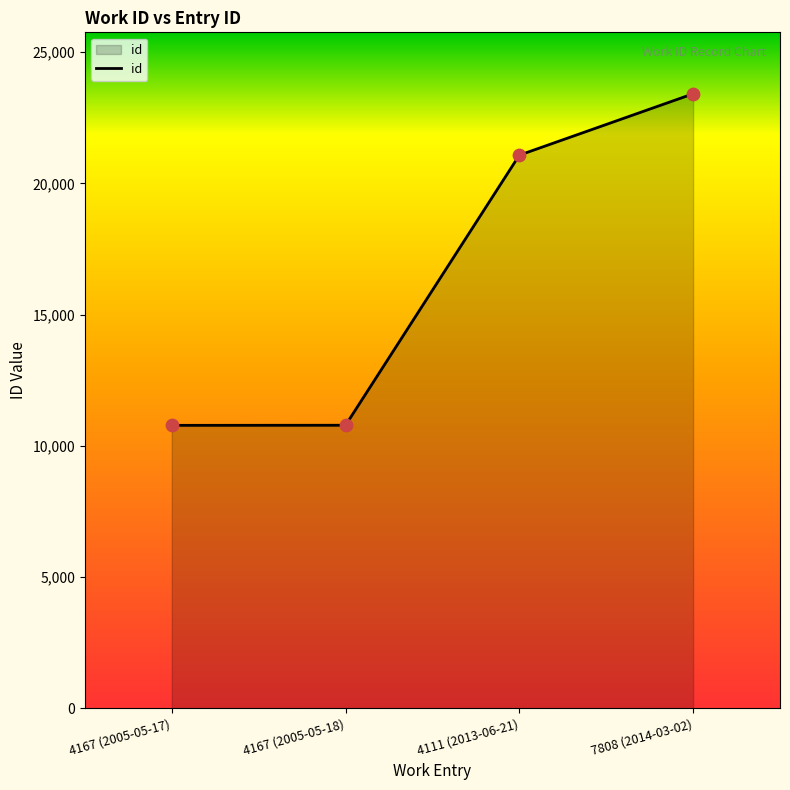

What is the change in value from 4167 (2005-05-17) to 4111 (2013-06-21)?

+10296